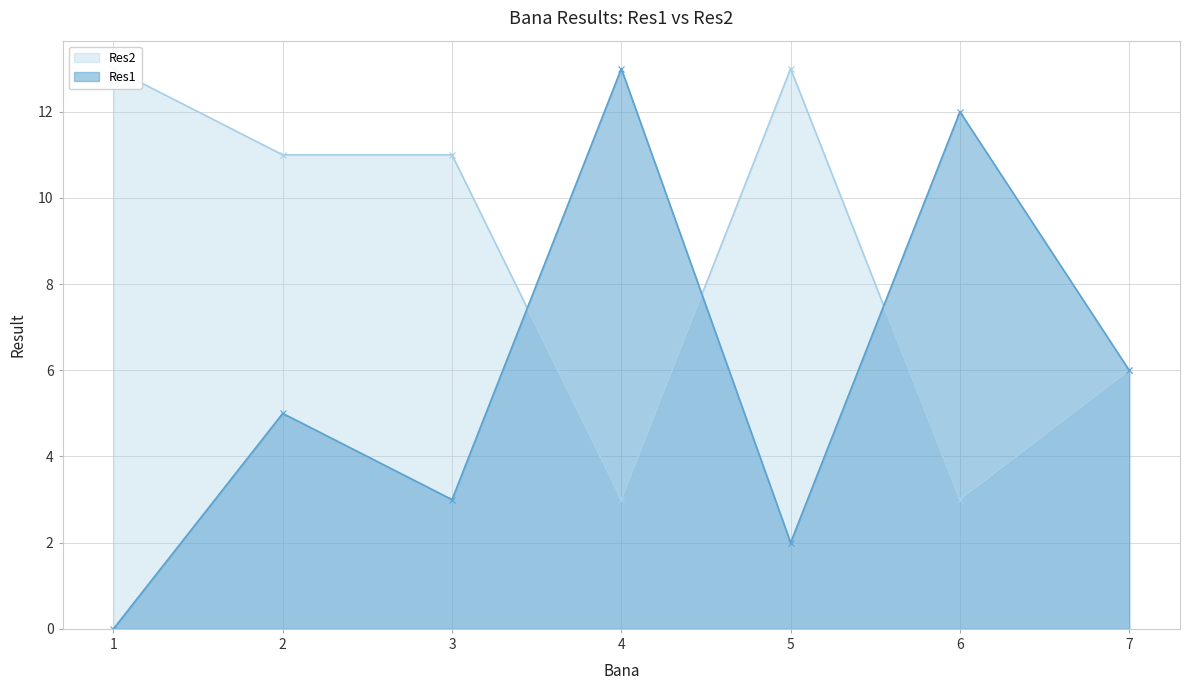

Which series ends up on top after the final intersection of Res1 and Res2?

Res1